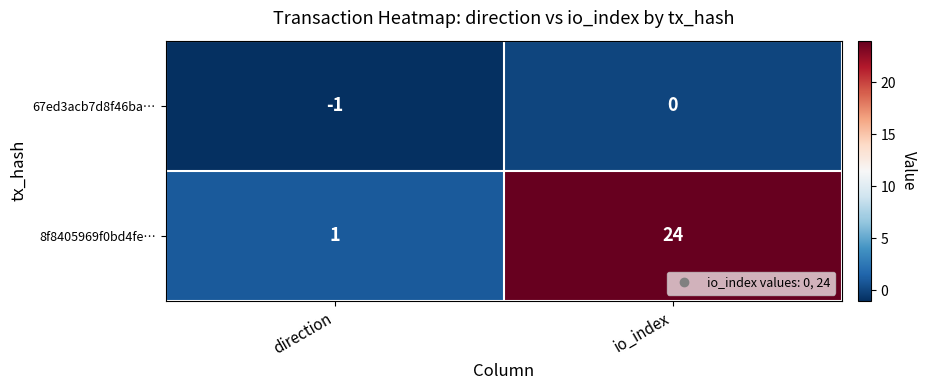

Reading left to right, extract all data points from this chart.

67ed3acb7d8f46ba…: direction=-1	io_index=0
8f8405969f0bd4fe…: direction=1	io_index=24